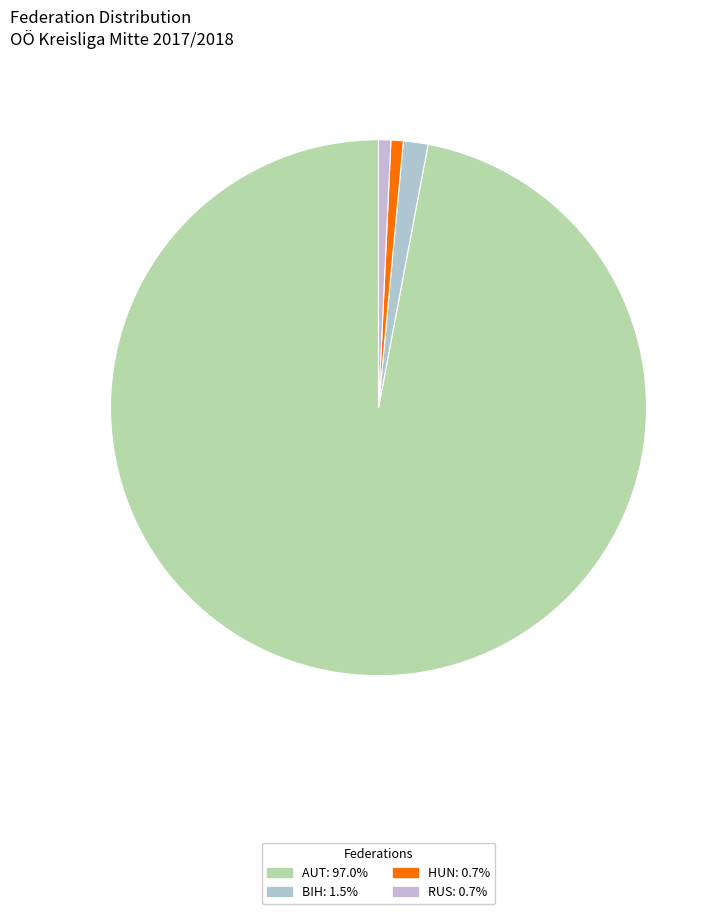

How many slices are in this pie chart?

4